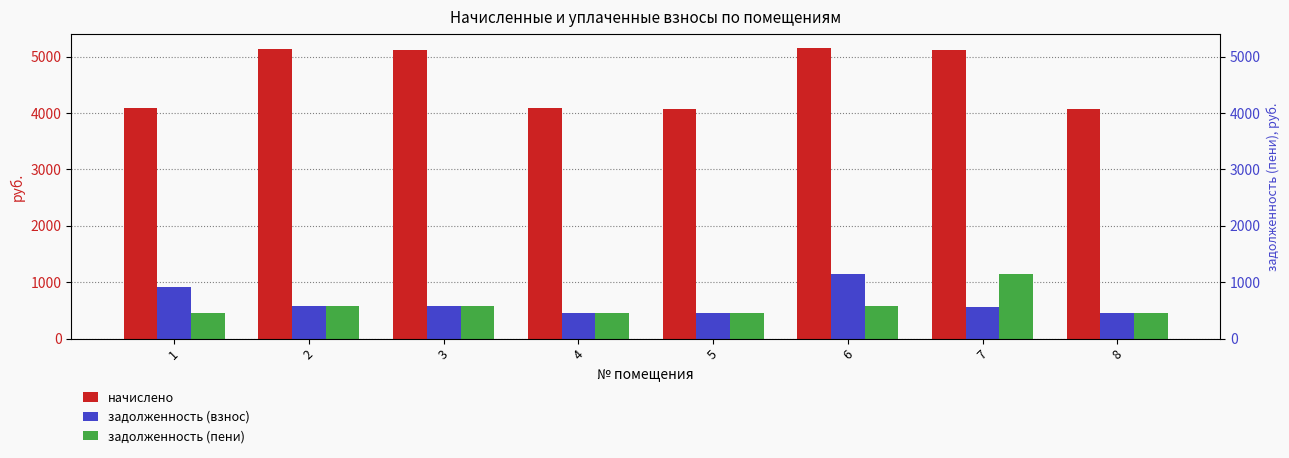

How many bars are there in total?

24